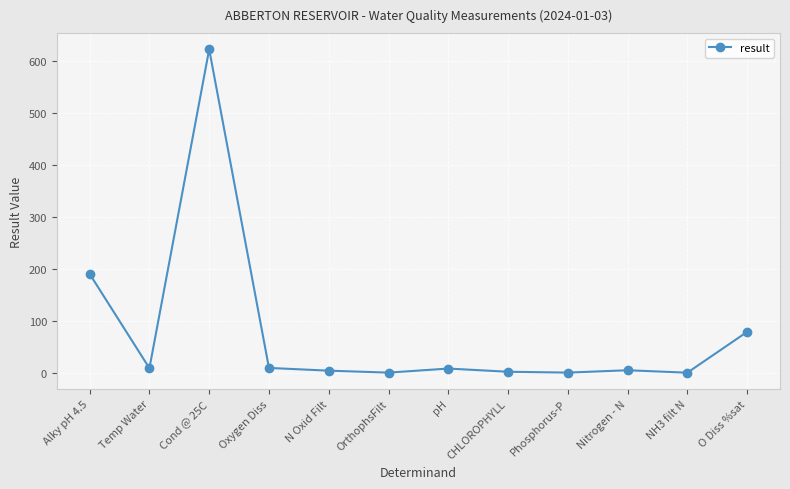

What is the label of the 4th point from the right?

Phosphorus-P